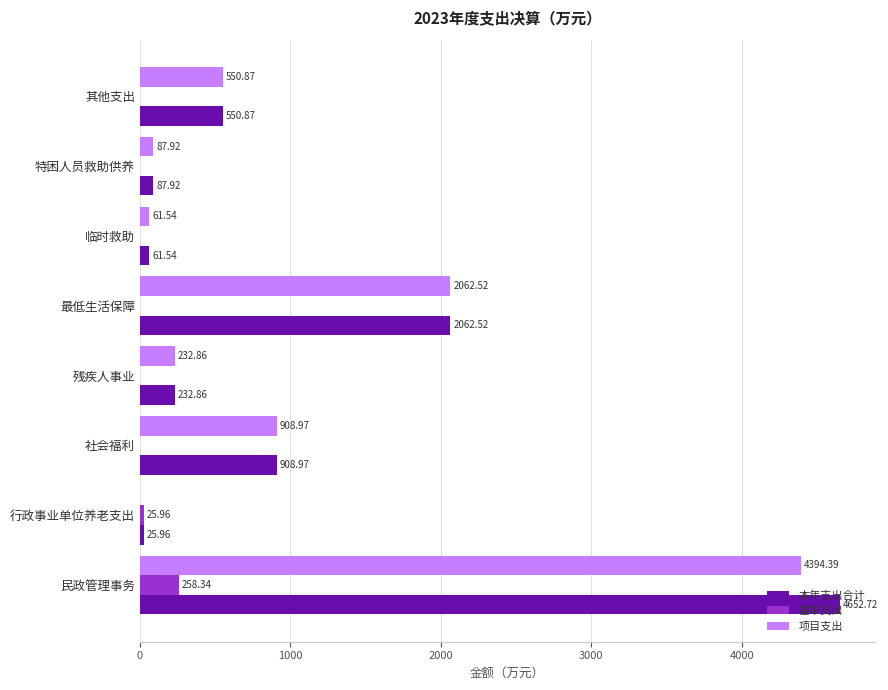

What is the sum of all 项目支出 values?

8299.1